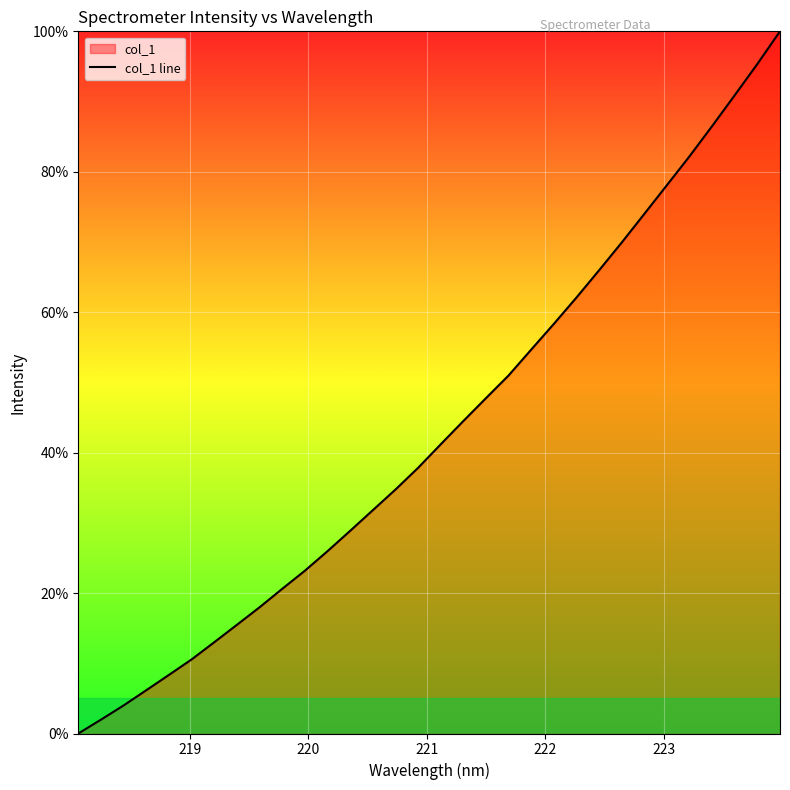

What is the sum of all values?

1383.0